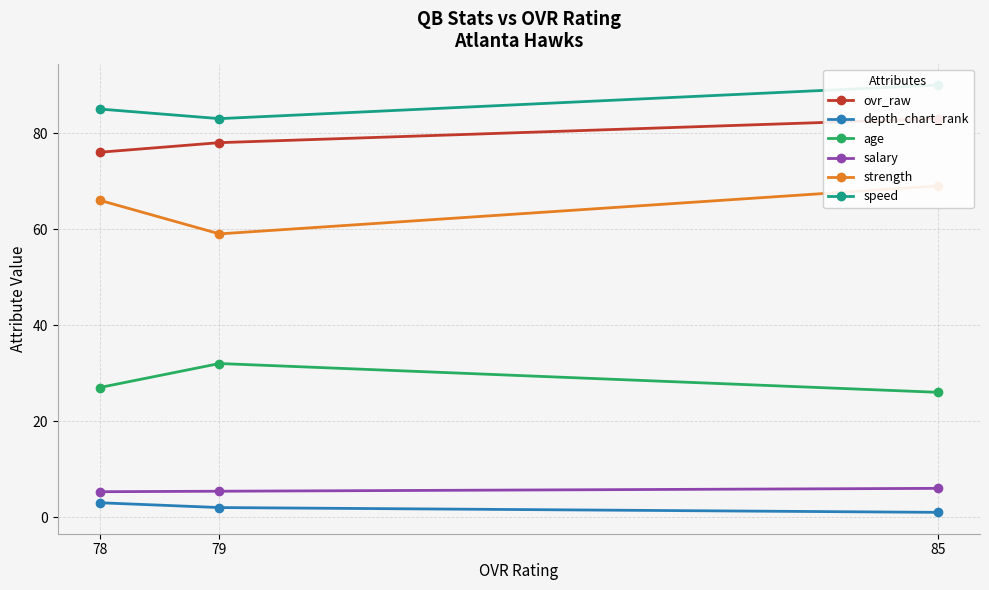

Is it true that salary equals 6.0 at 85?

True